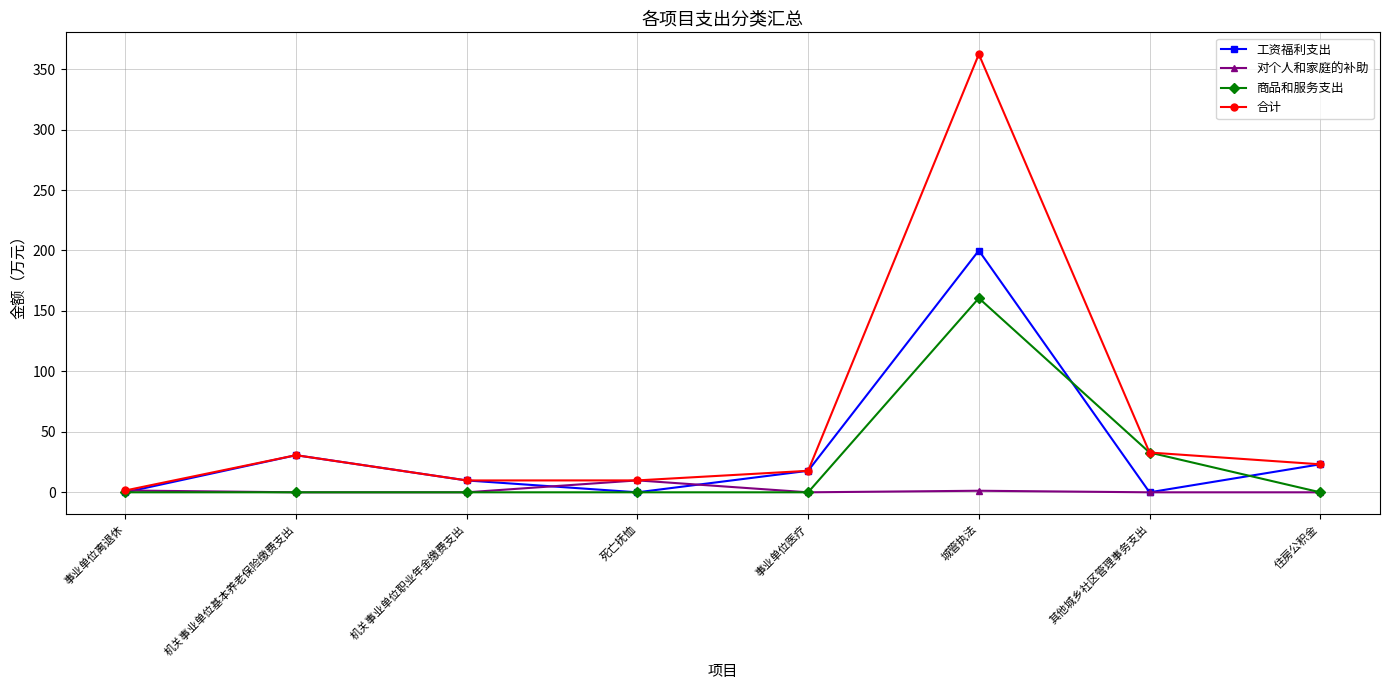

At how many categories does at least one series exceed 127?

1